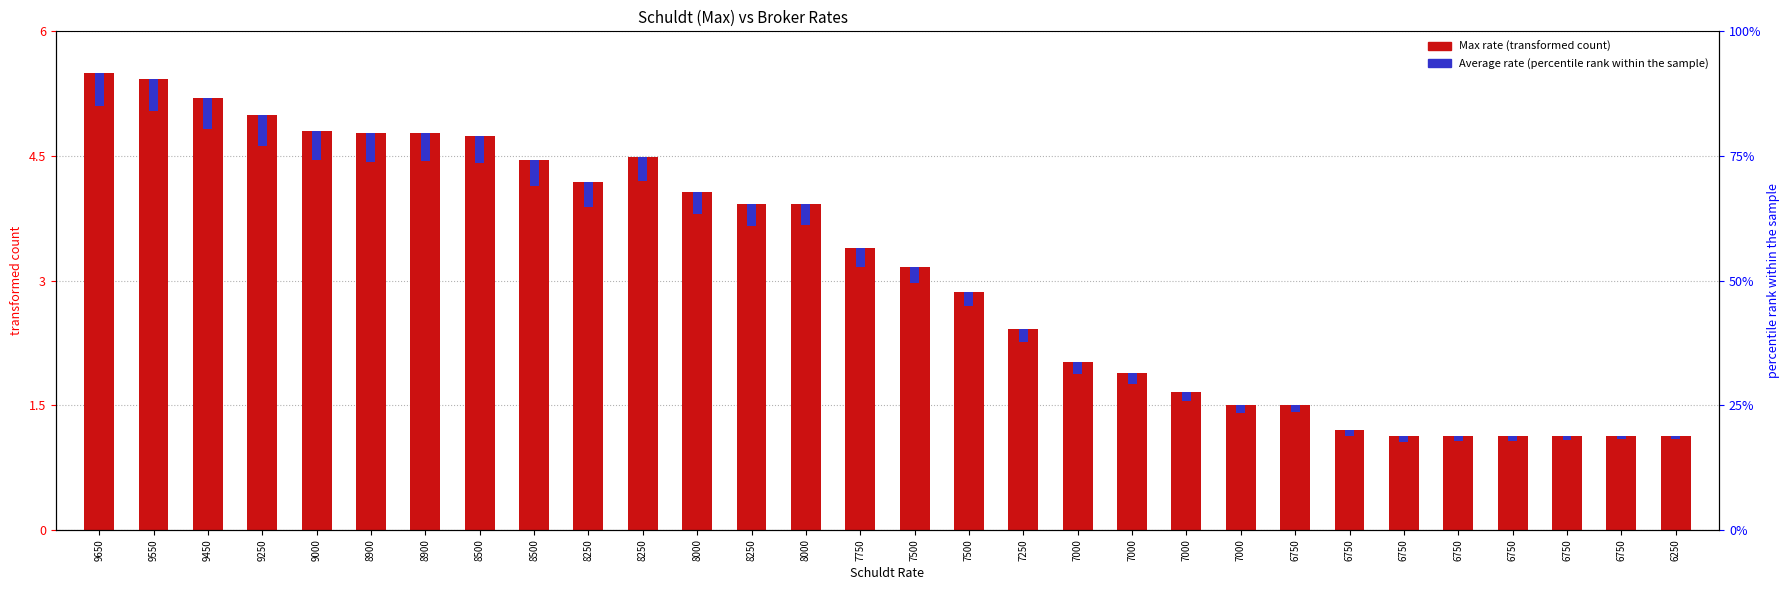

What is the difference between the highest and lowest values at 9550?

5.0